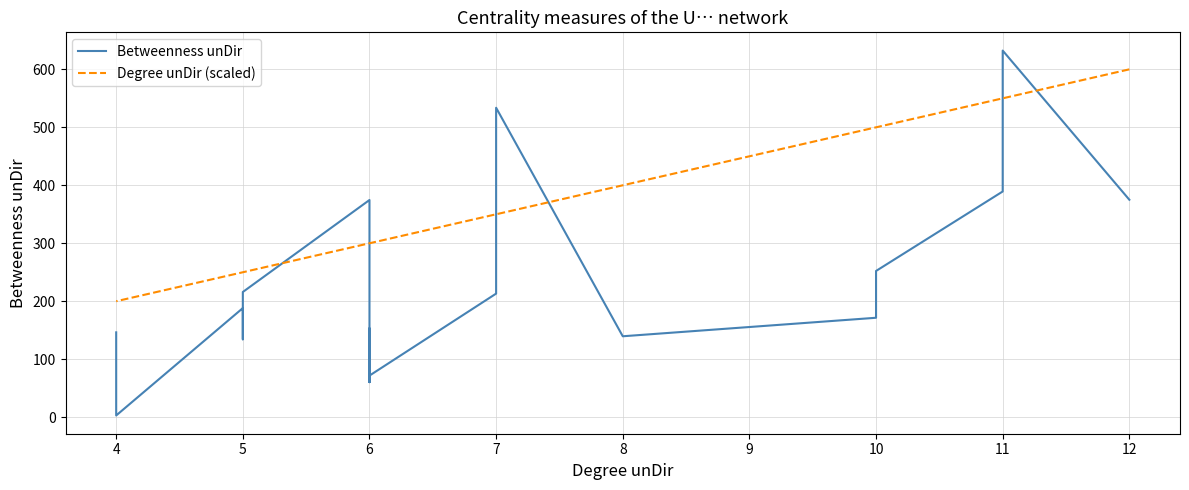

How many intersections are there between Degree unDir (scaled) and Betweenness unDir?

6